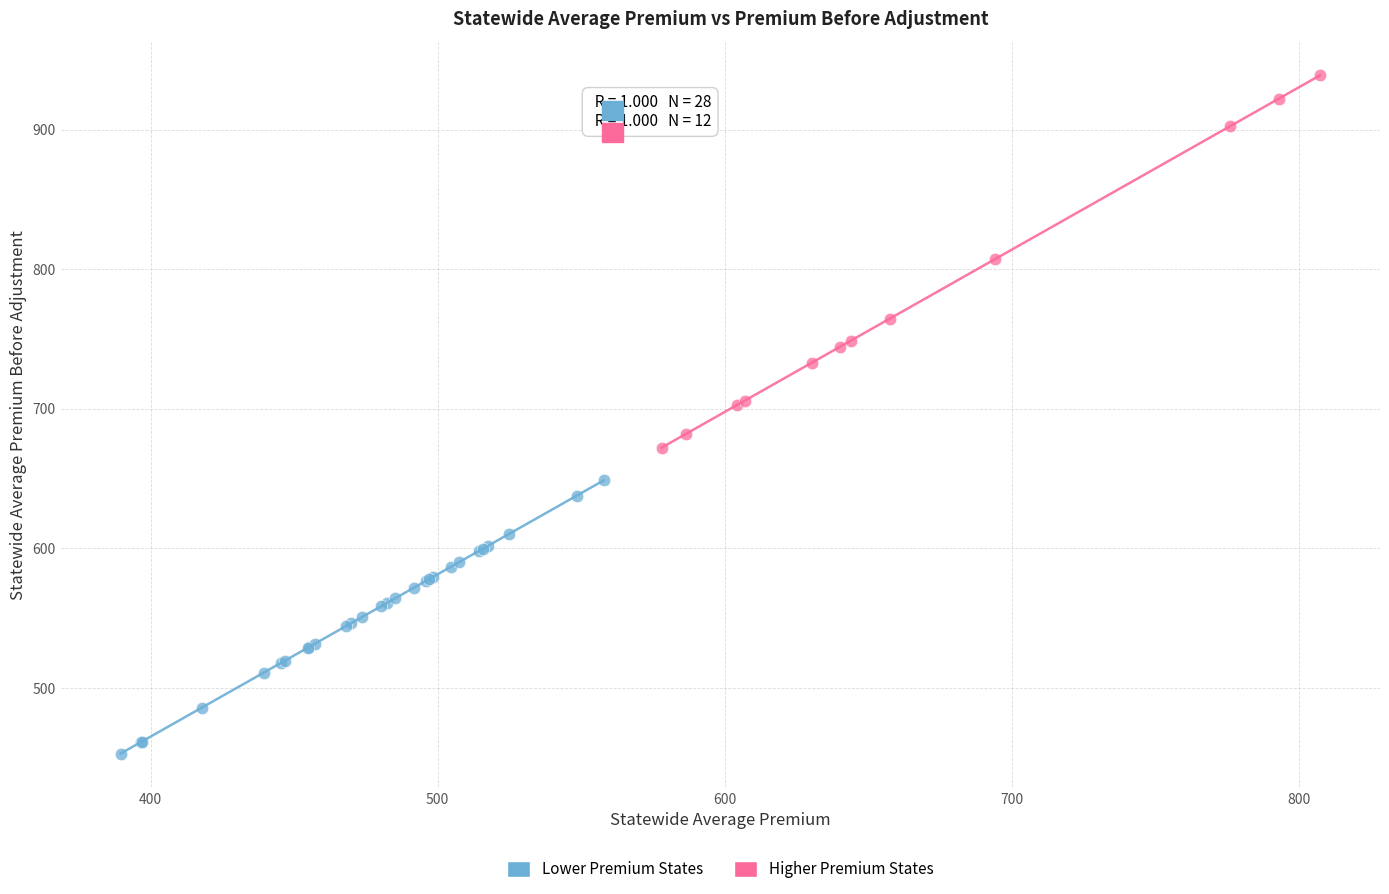

Which series has the widest spread of Y values?

Higher Premium States